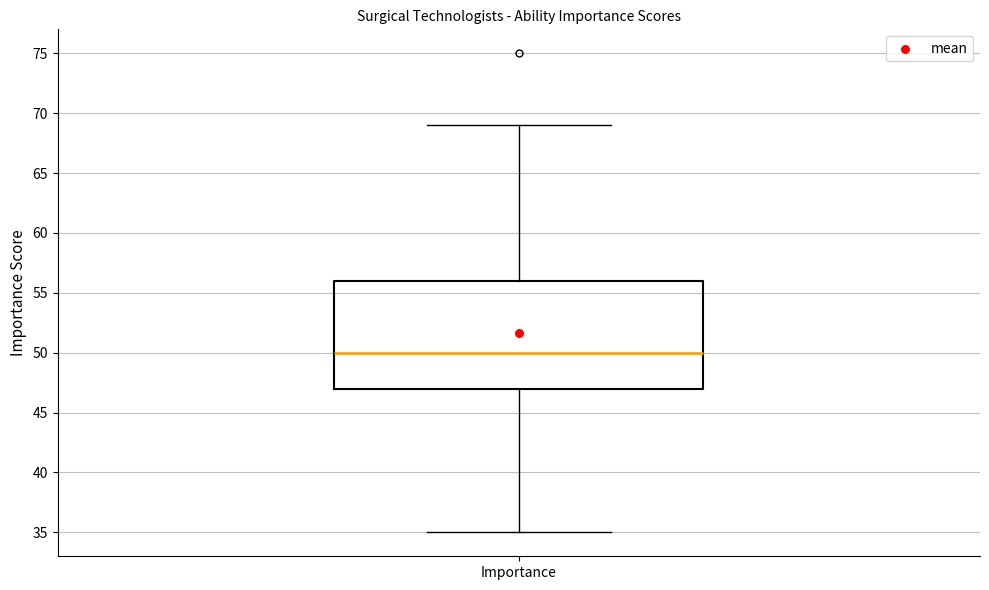

Where does the lower whisker of the box for Importance end on the y-axis? The values are not printed on the chart, so give them approximately, as read against the axis.

35